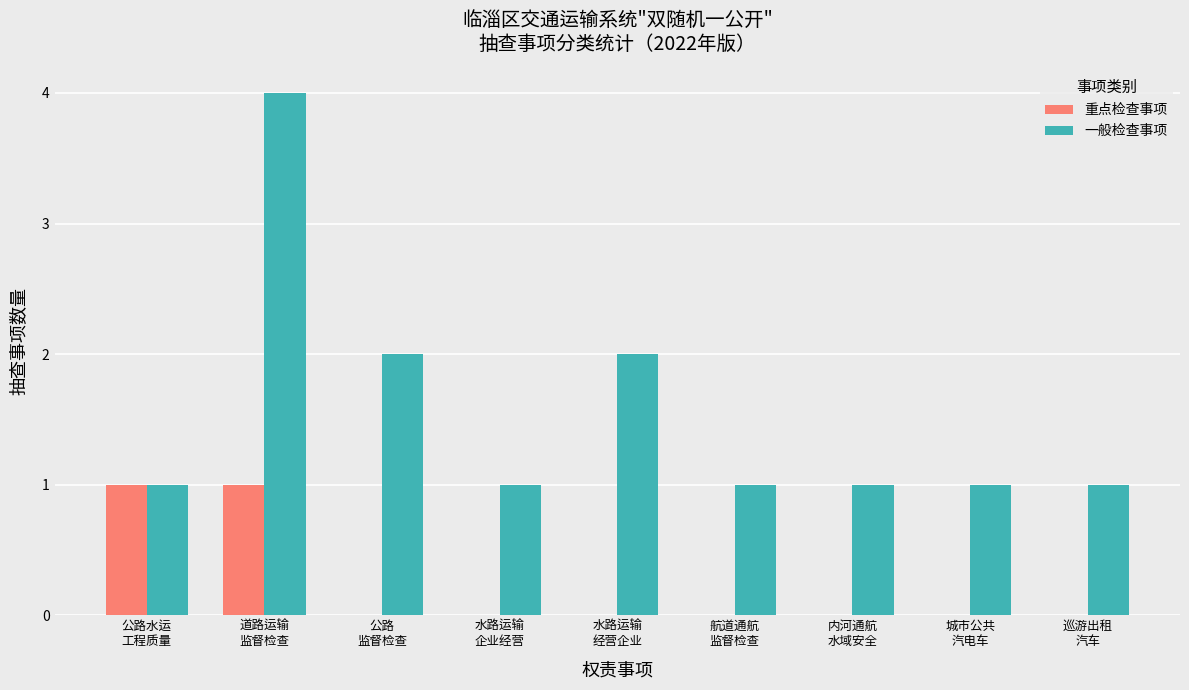

Which series has the largest total across all categories?

一般检查事项